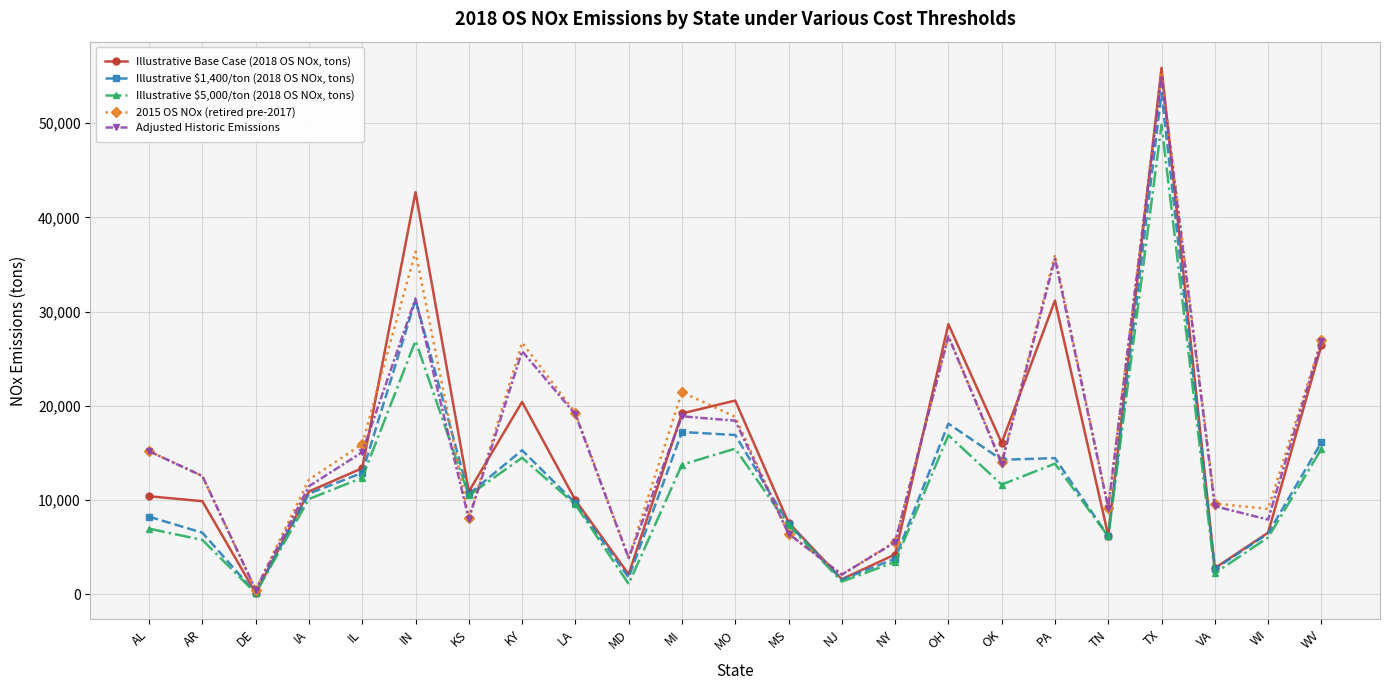

How many series are shown in this chart?

5